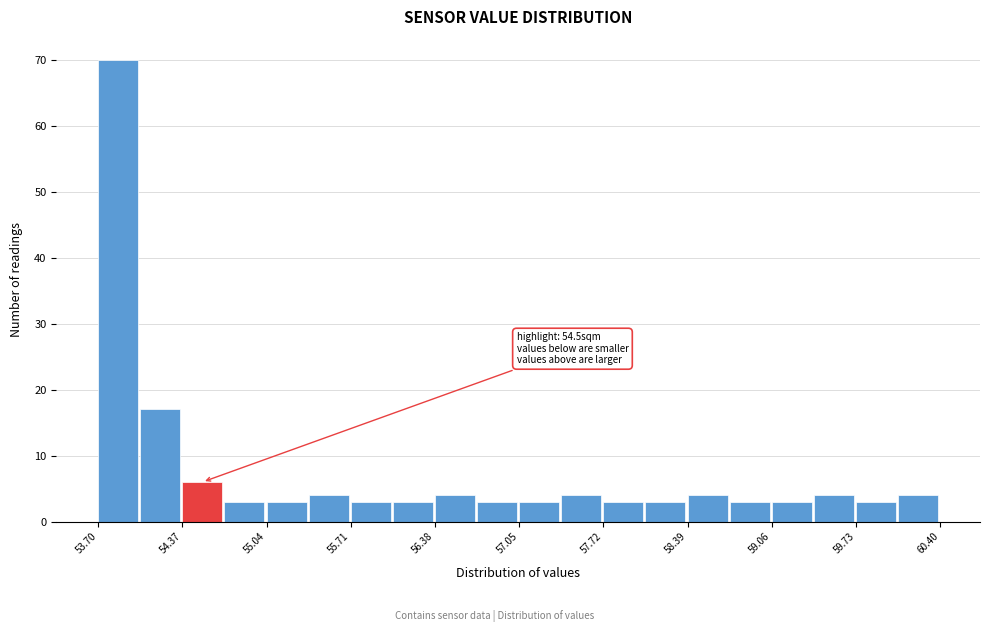

Read against the x-axis, roughly where is the centre of the tallest bar?

53.9